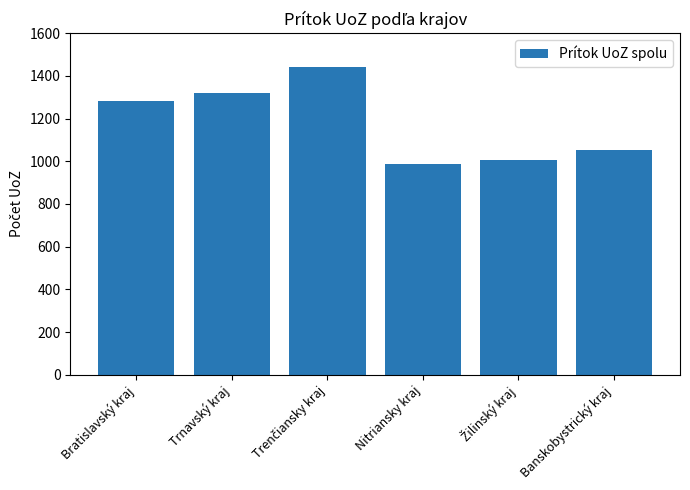

The chart shows a value of 1321 at Trnavský kraj. True or false?

True